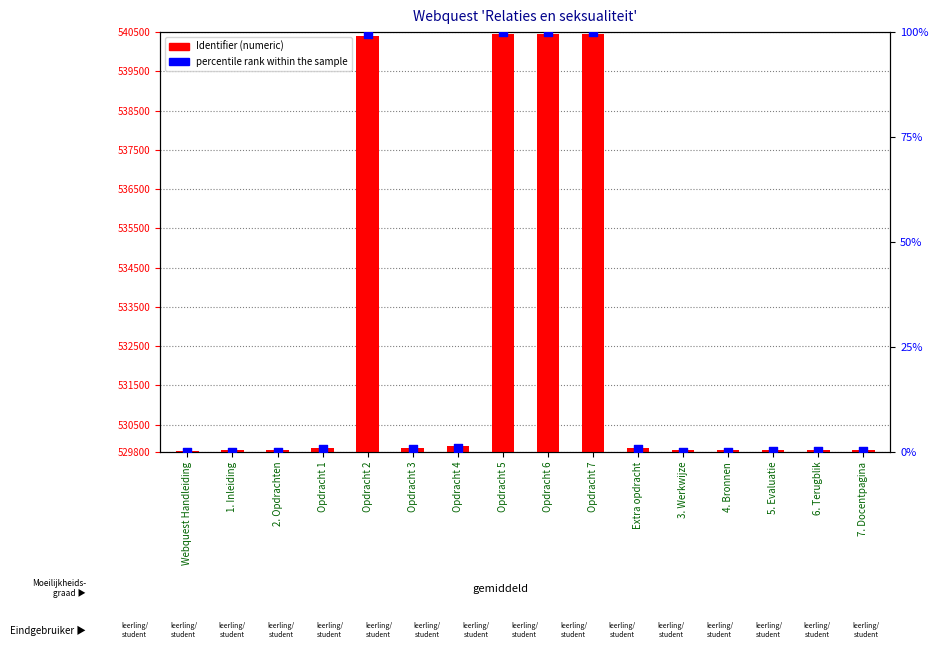

Which series has the largest total across all categories?

Identifier